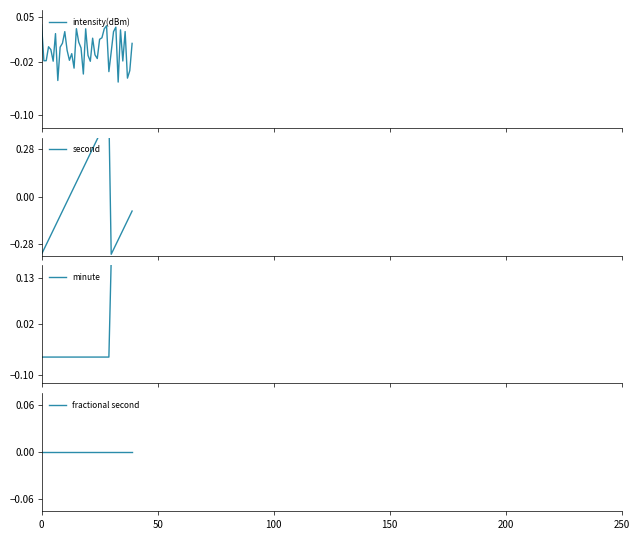

At 26, list the series in order from smallest to largest.

minute, fractional second, intensity(dBm), second